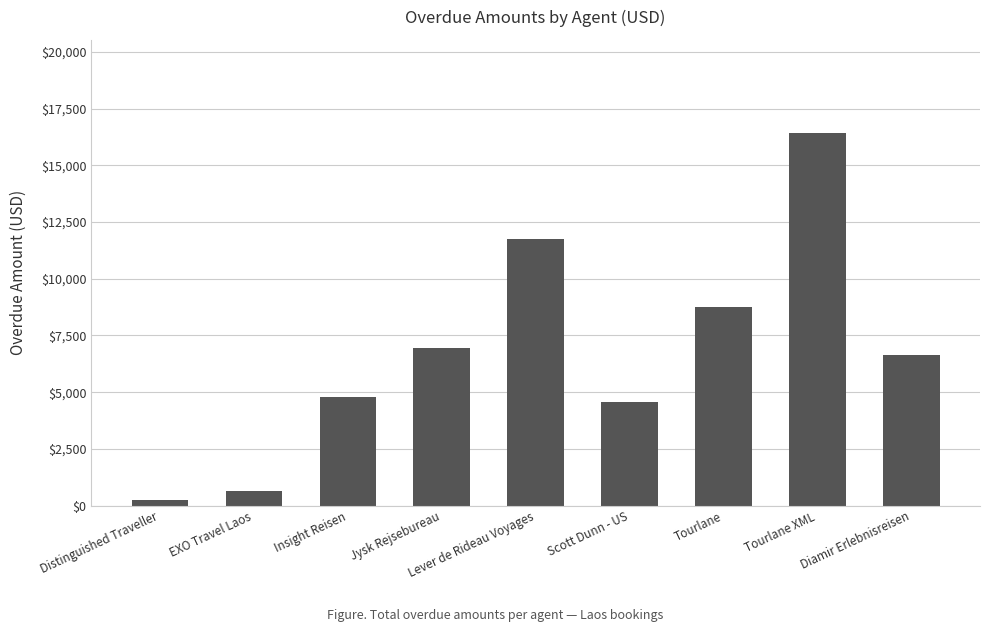

List the labels in order of value, largest first.

Tourlane XML, Lever de Rideau Voyages, Tourlane, Jysk Rejsebureau, Diamir Erlebnisreisen, Insight Reisen, Scott Dunn - US, EXO Travel Laos, Distinguished Traveller